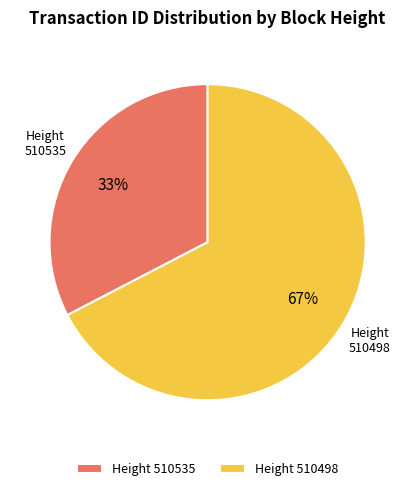

Count the number of slices in the pie.

2